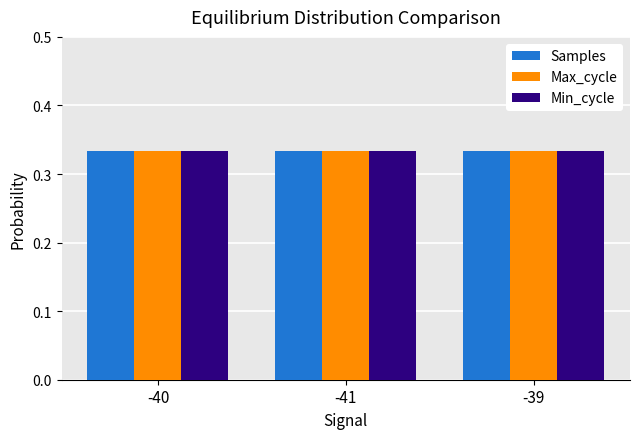

How many Samples values are between 0 and 1?

3